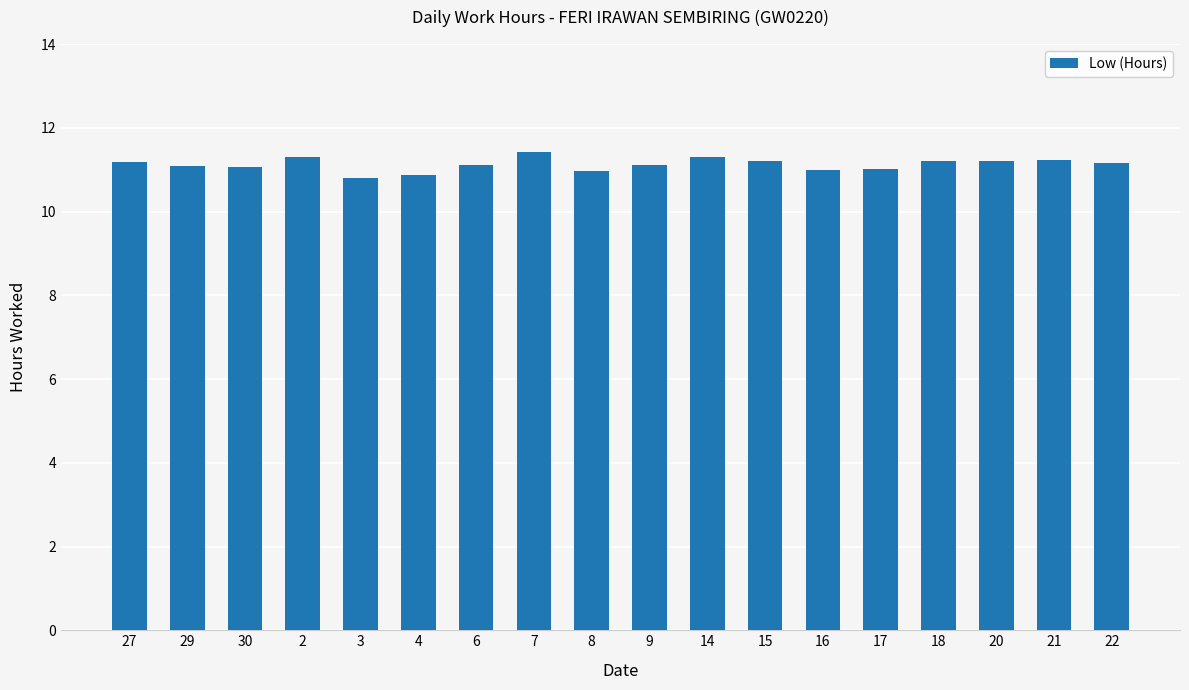

What is the ratio of the value at 29 to the value at 2?

1.0